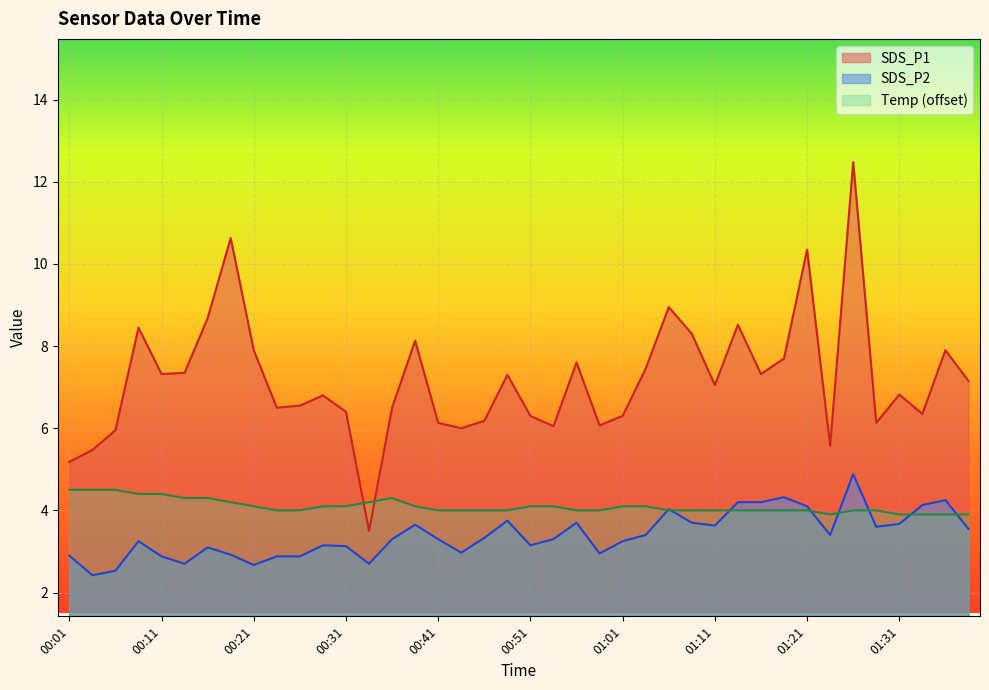

How many data points in Temp are less than 4?

5